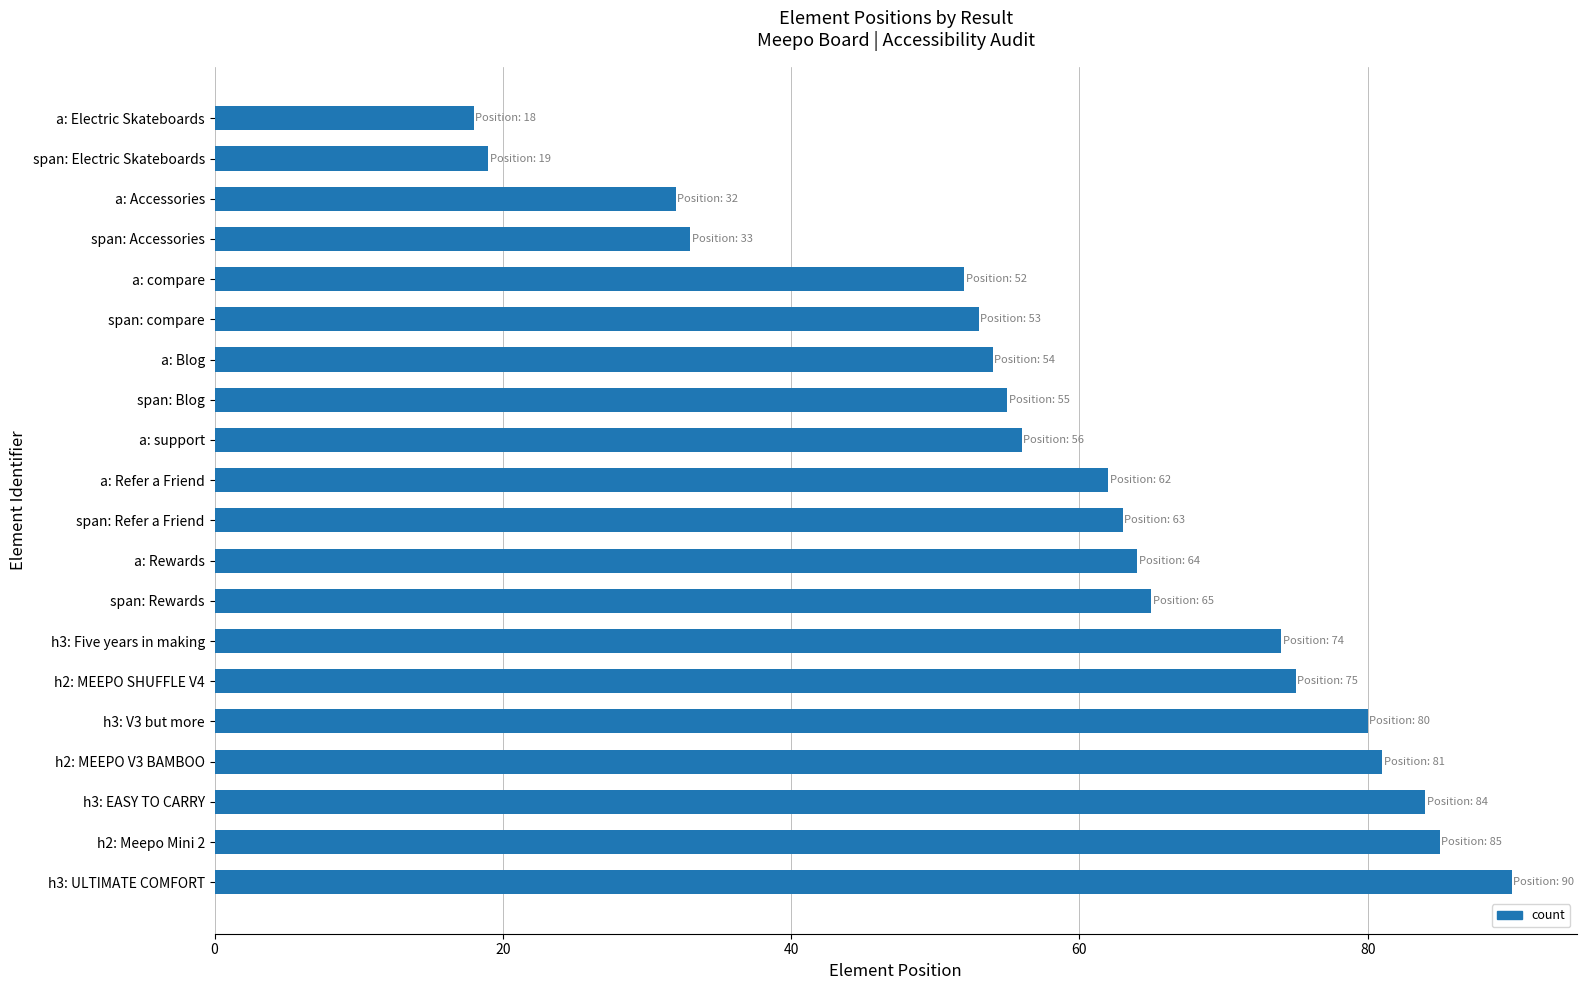

What is the average value?

60